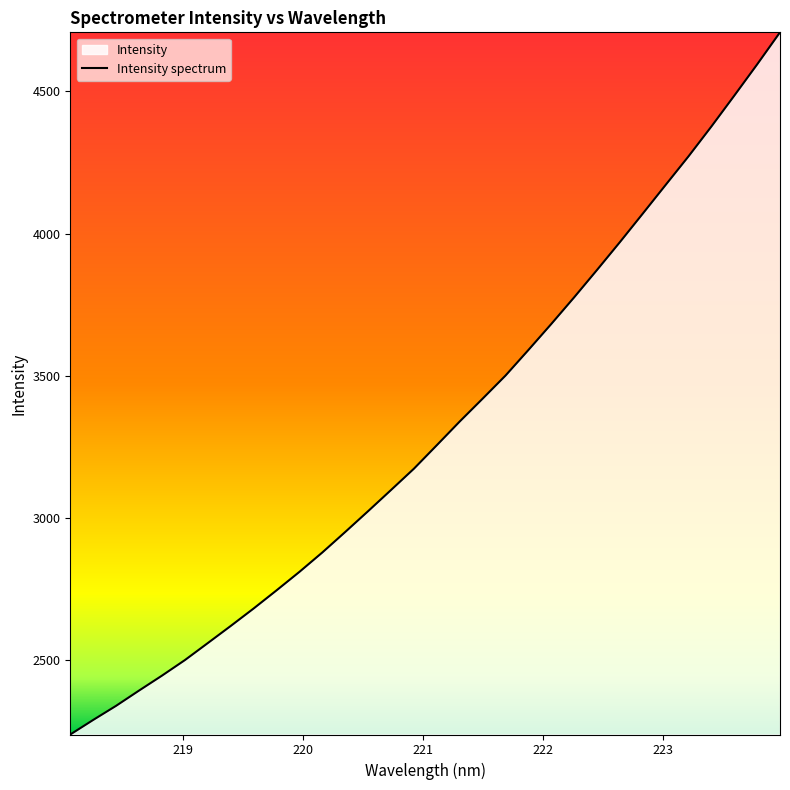

Reading left to right, extract all data points from this chart.

2239.7	2290.9	2340.5	2394.1	2446.5	2501.2	2560.9	2621.1	2682.5	2746.2	2811.2	2879.5	2951.4	3024.7	3099.0	3173.9	3256.5	3339.7	3419.9	3501.1	3590.9	3682.4	3776.1	3872.4	3970.2	4070.4	4171.3	4271.7	4376.6	4484.9	4594.8	4707.5